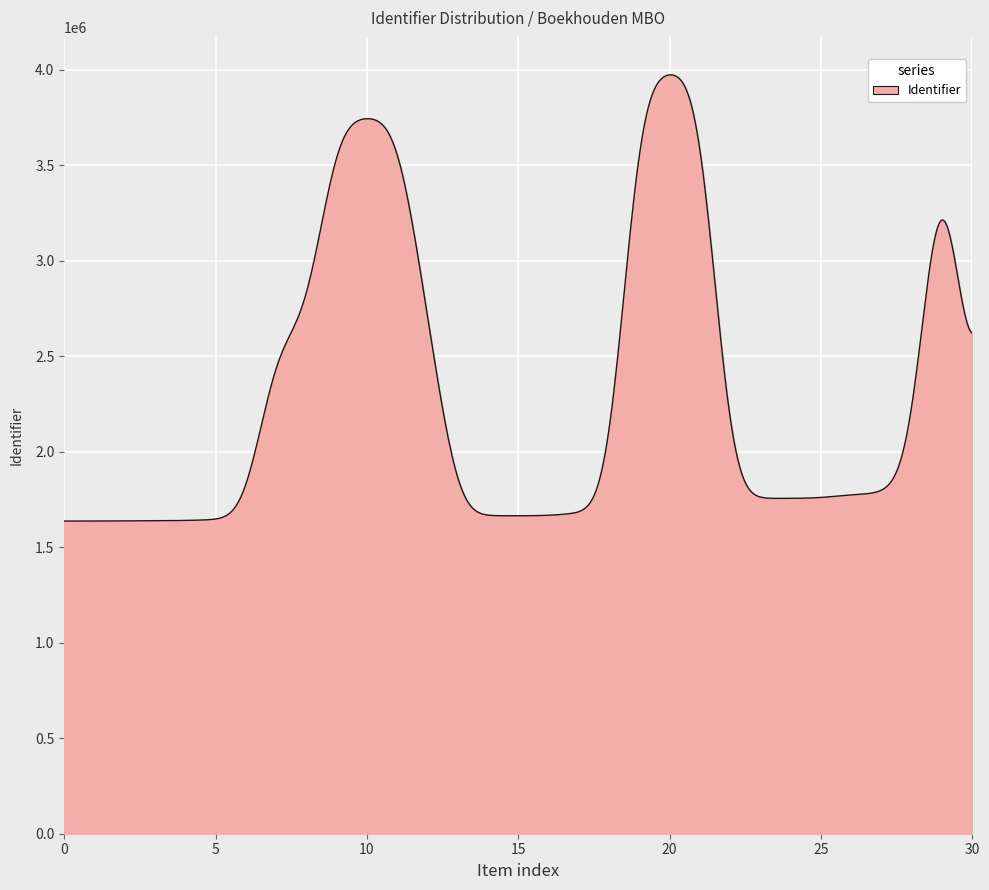

What is the difference between the maximum and minimum values?

2336266.7